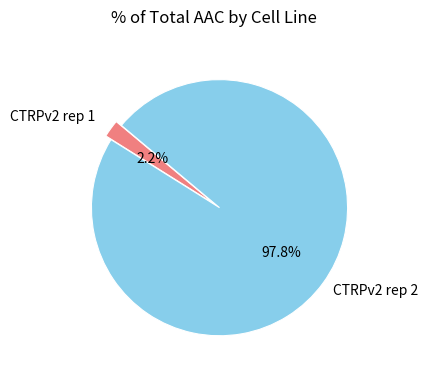

How many slices are in this pie chart?

2